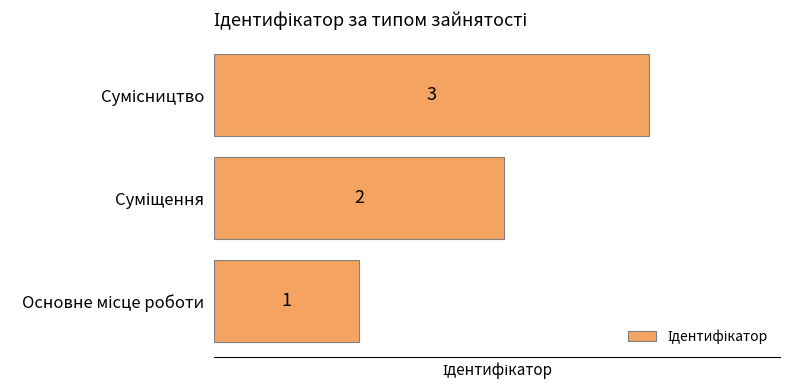

Count the values in the range 1 to 3.

3